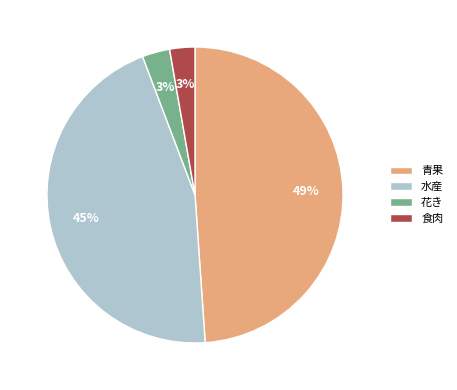

Which has a higher value, 青果 or 食肉?

青果